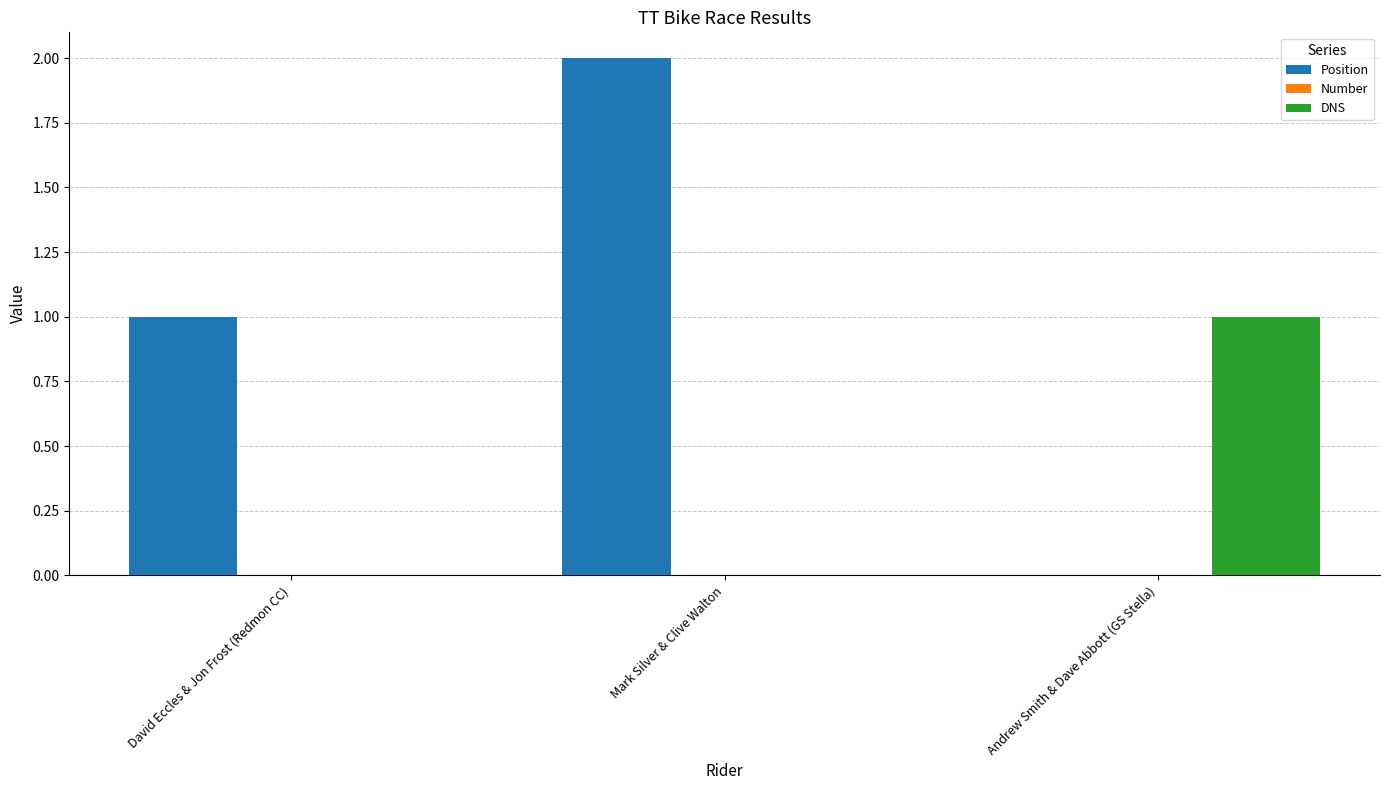

Which series has the largest total across all categories?

Position